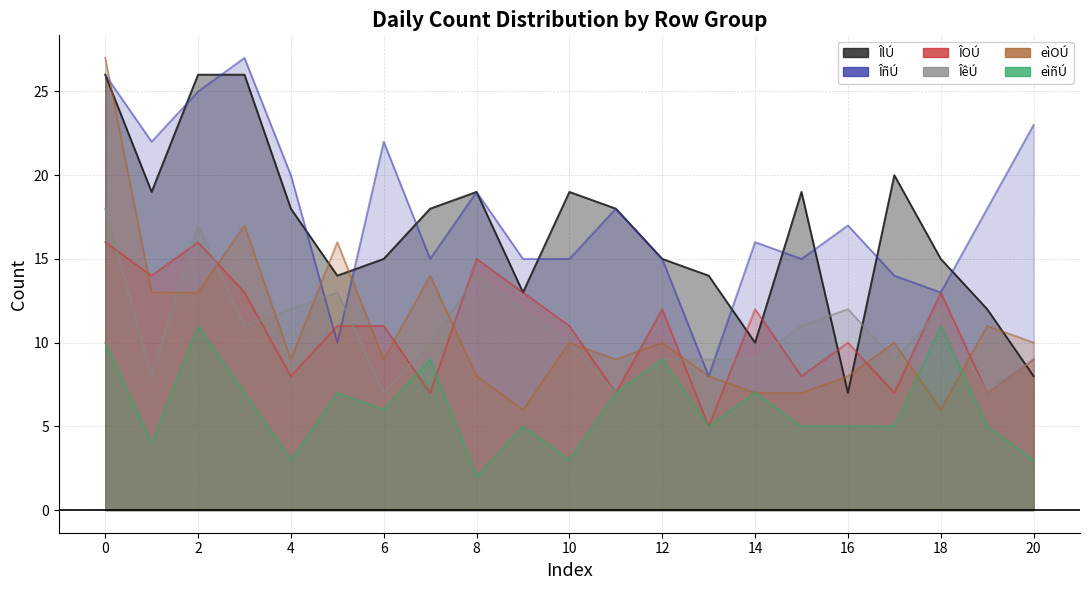

In eìOÚ, how many points are higher than both neighbors (excluding endpoints)?

7